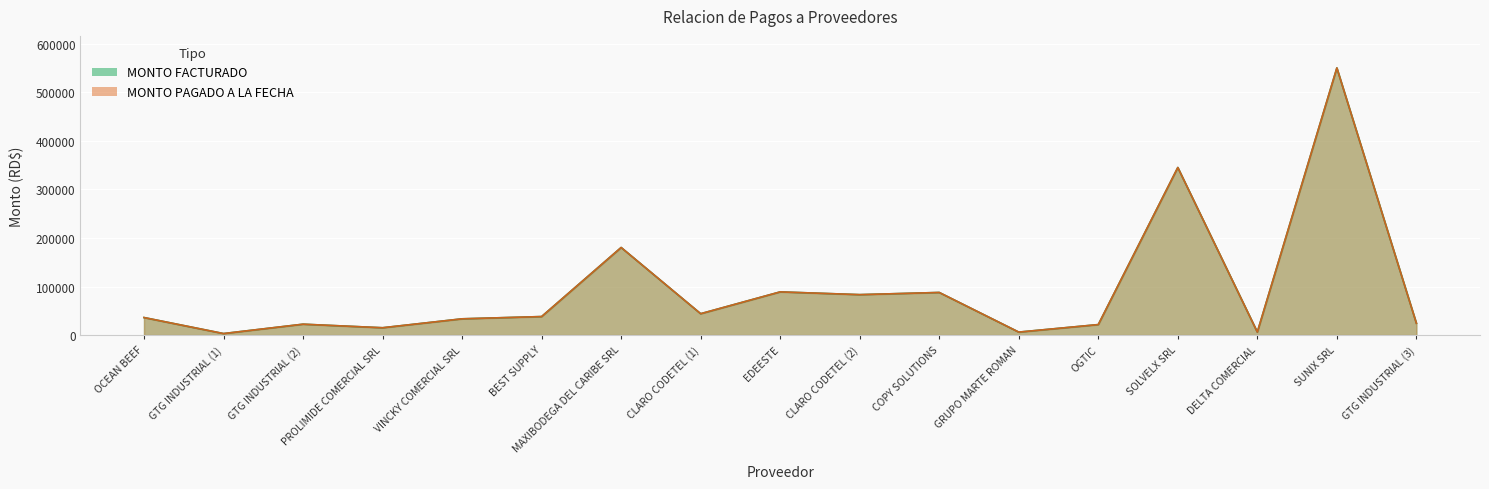

What is the average value of the MONTO FACTURADO series?

93287.1